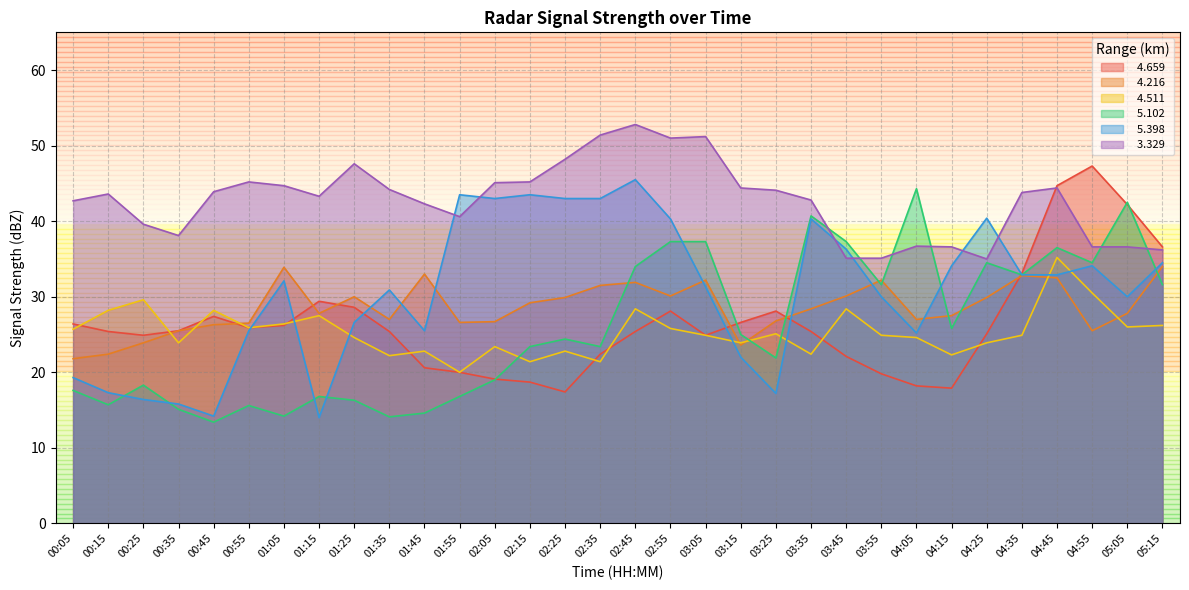

Which category has the lowest value across all series?

00:45